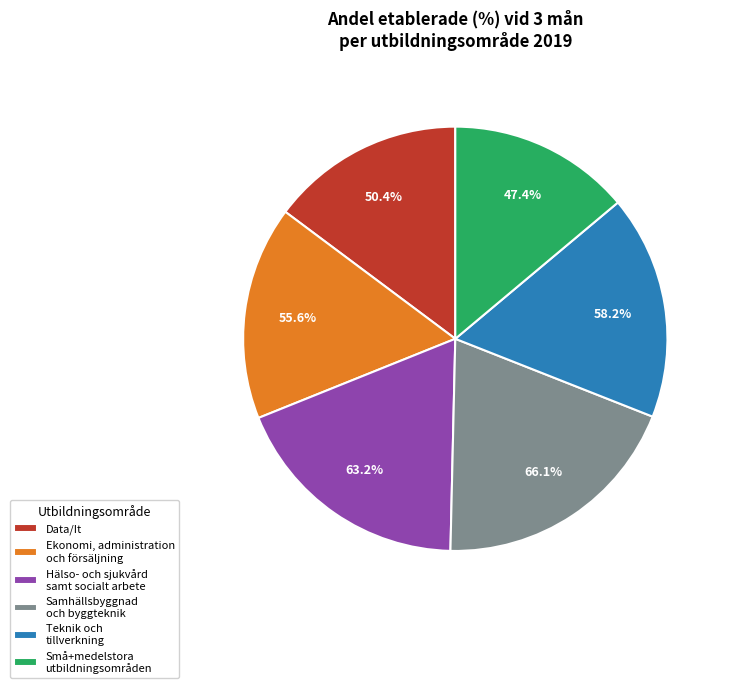

How many segments does this pie chart have?

6